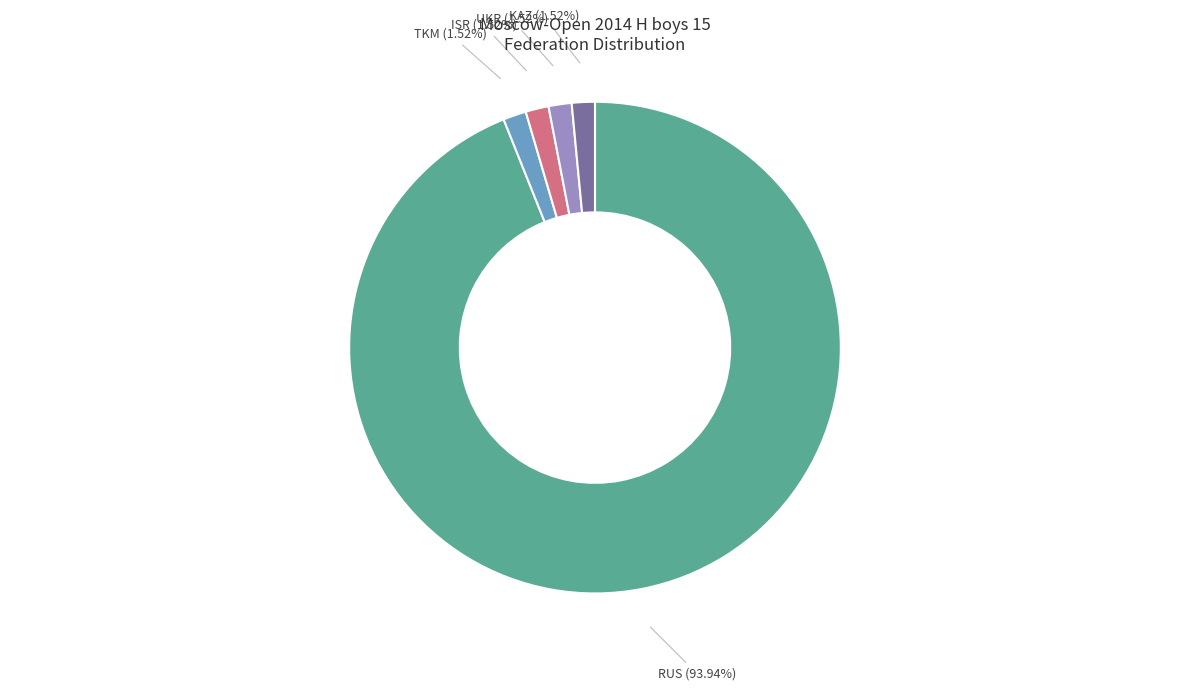

Do RUS and KAZ together represent more than half of the pie?

Yes